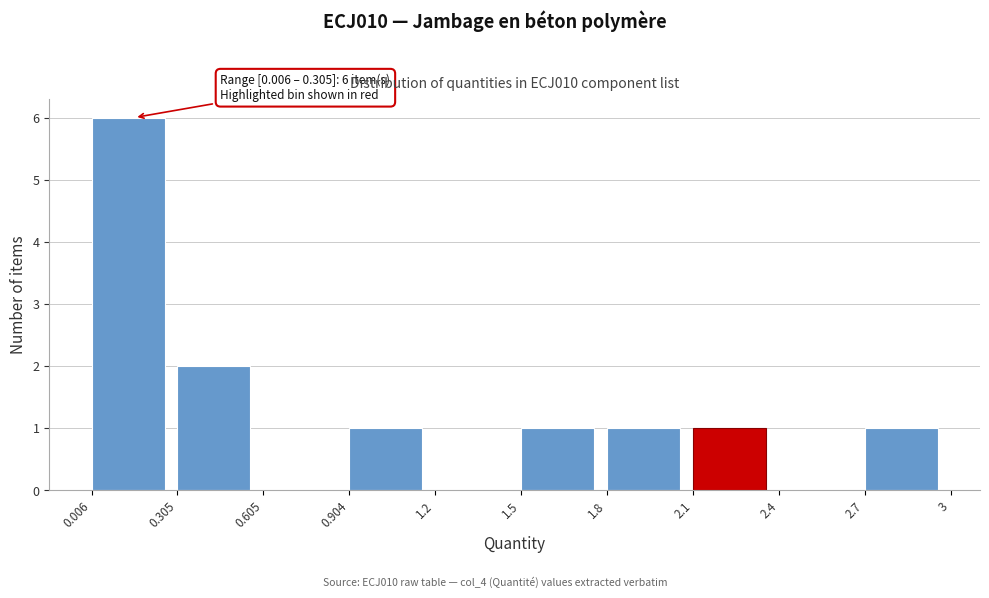

Over which range of the x-axis is the bar tallest?

0.006 to 0.305